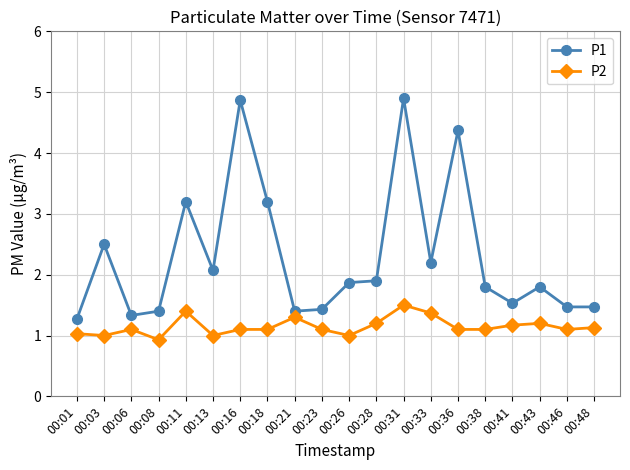

What is the lowest value of the P2 series?

0.9